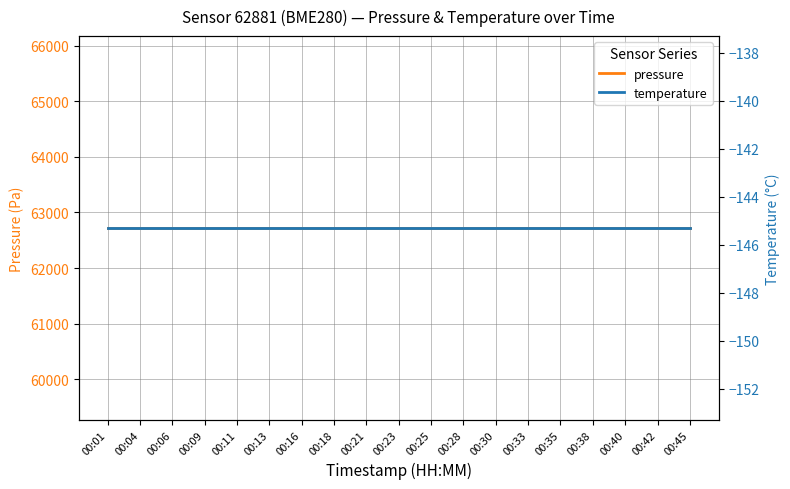

True or false: temperature and pressure intersect in this chart.

False